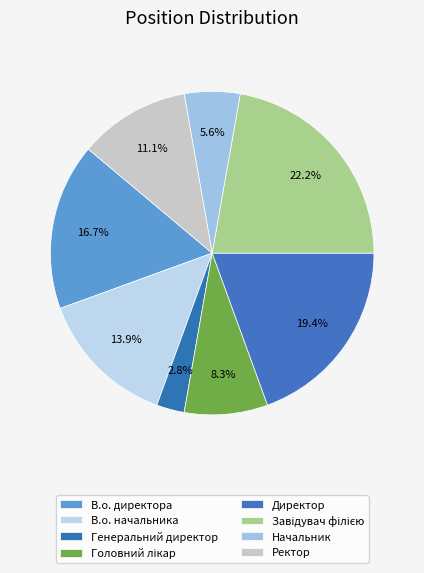

Which has a higher value, В.о. начальника or Начальник?

В.о. начальника